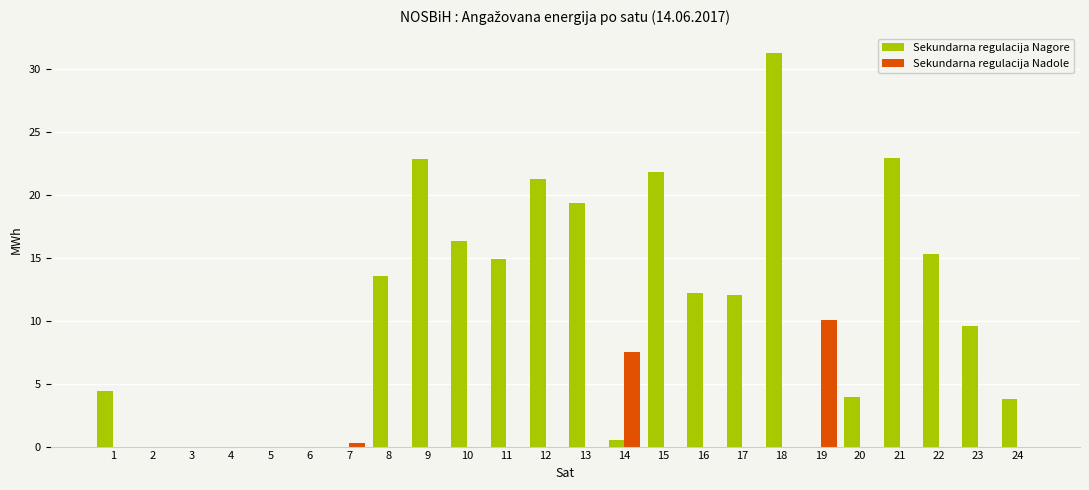

What is the sum of all Sekundarna regulacija Nagore values?

246.2